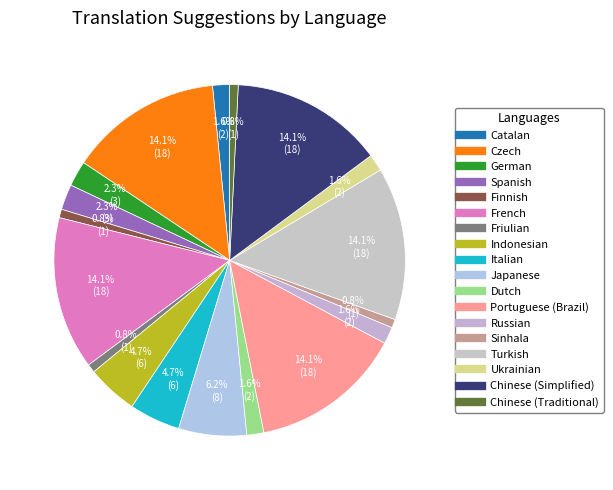

How many segments does this pie chart have?

18